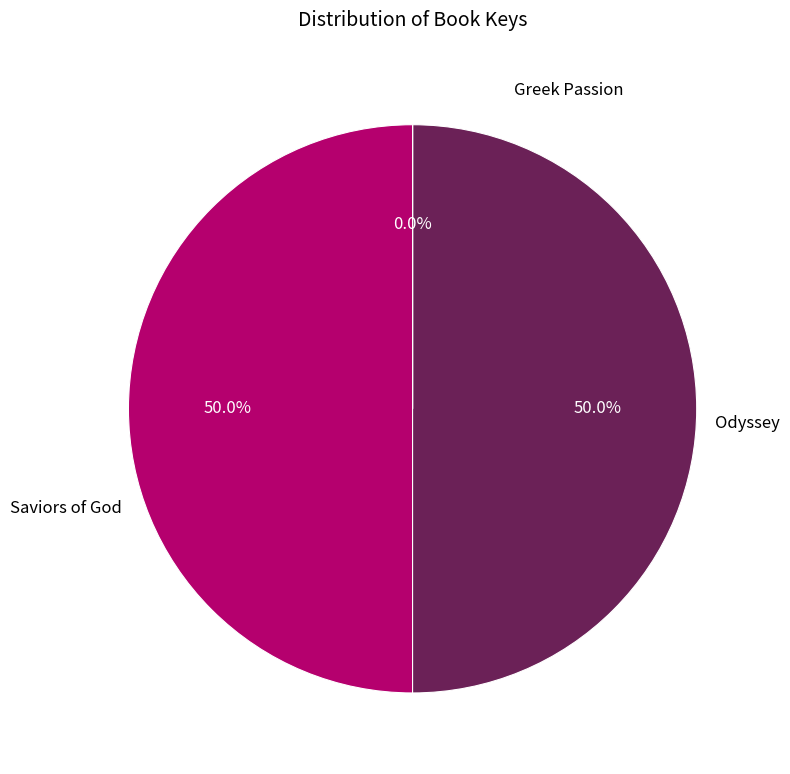

What is the change in value from Odyssey to Saviors of God?

-407203126